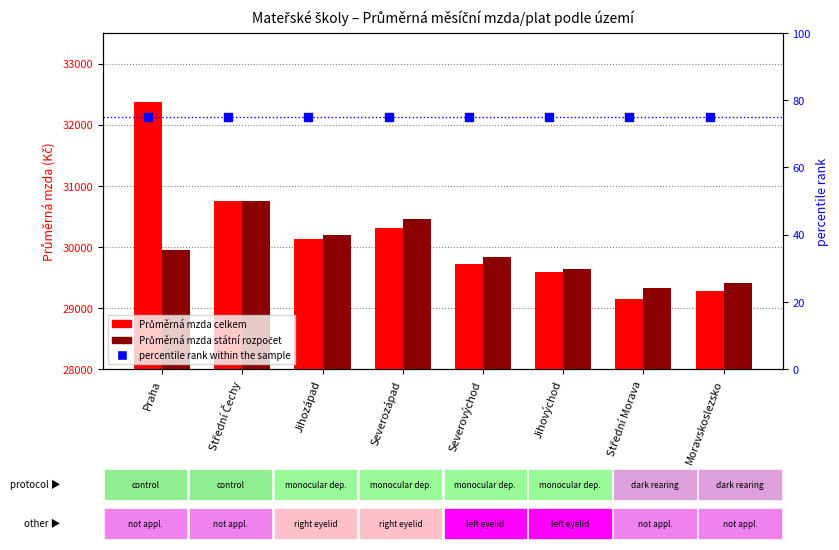

Which series contains the highest Y value?

Průměrná mzda celkem